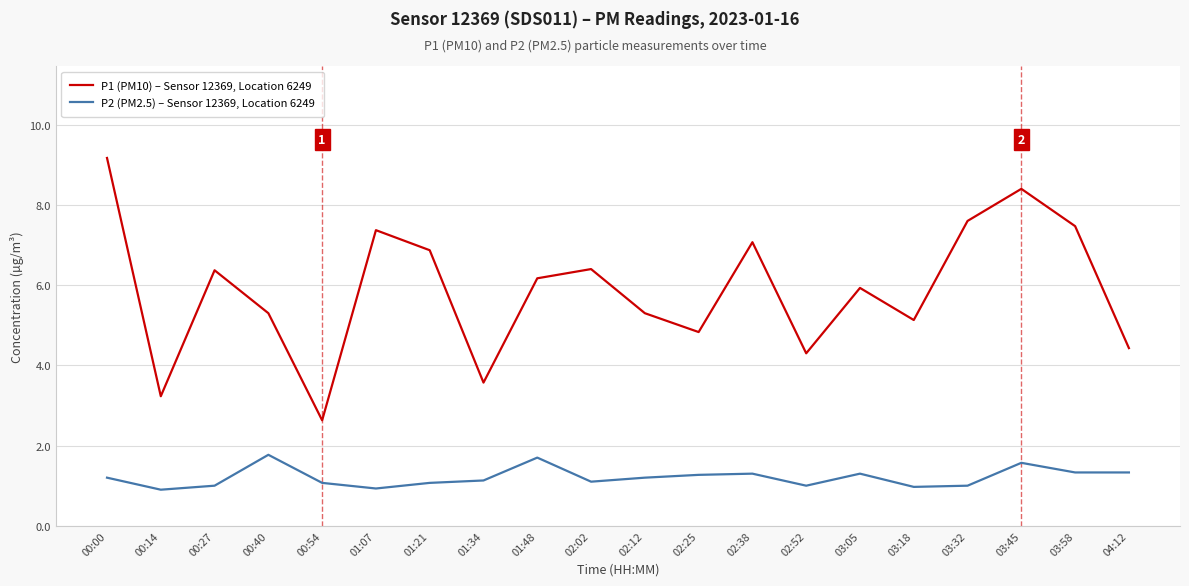

What is the difference between the maximum and second lowest values in the P2 (PM2.5) – Sensor 12369, Location 6249 series?

0.8